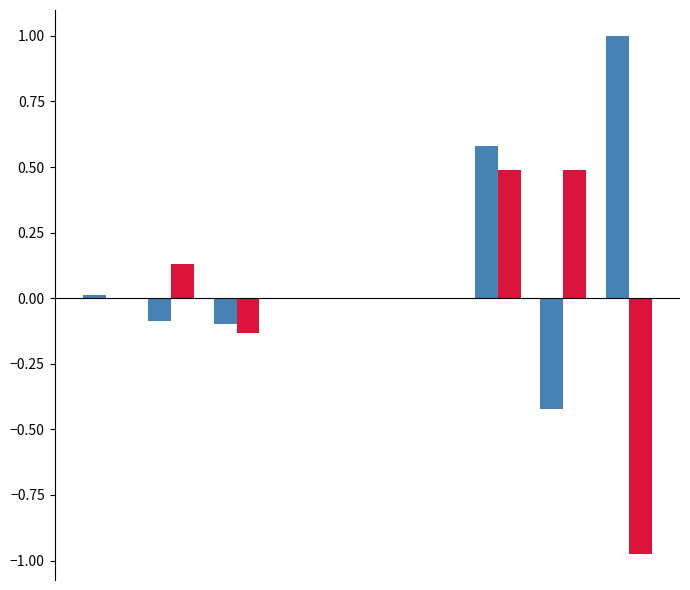

What is the greatest value displayed?

1.0